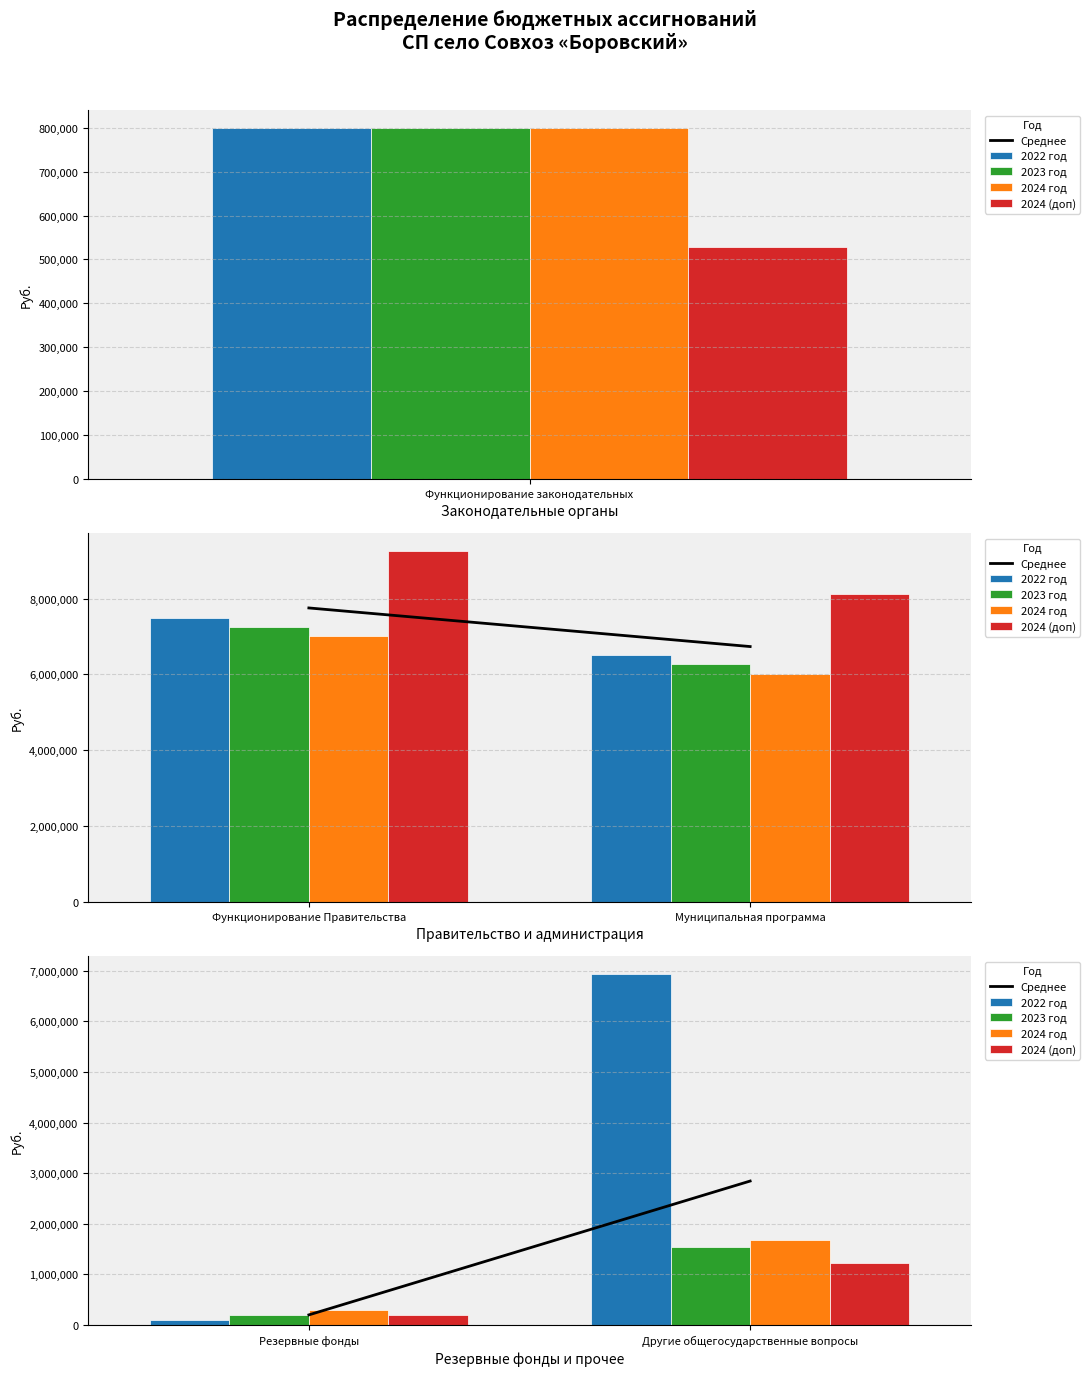

How many data points in Среднее are less than 2845250?

1